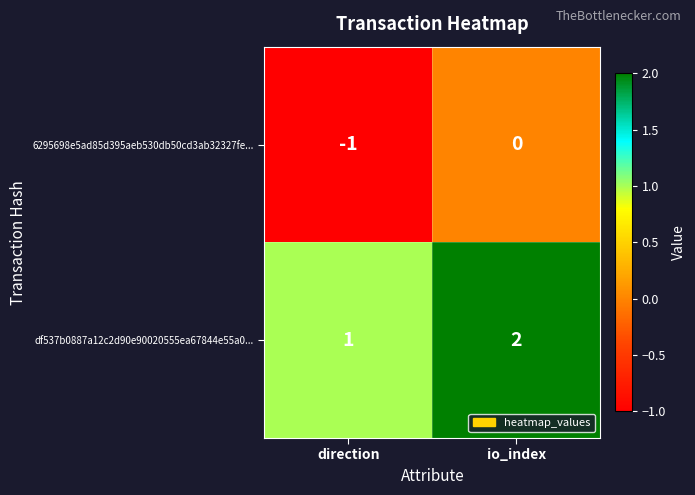

At which label does df537b0887a12c2d90e90020555ea67844e55a0... reach its minimum?

direction